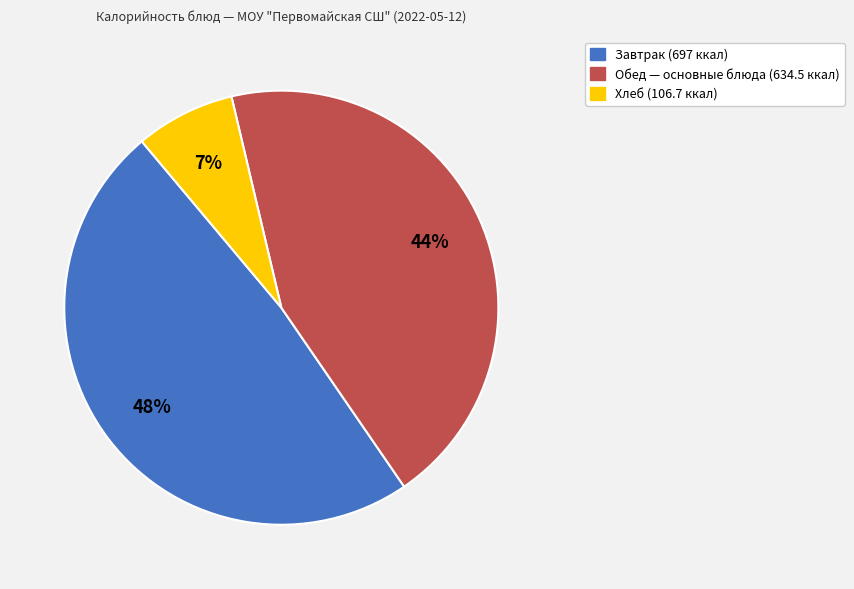

To the nearest percent, what is the average slice percentage?

33%